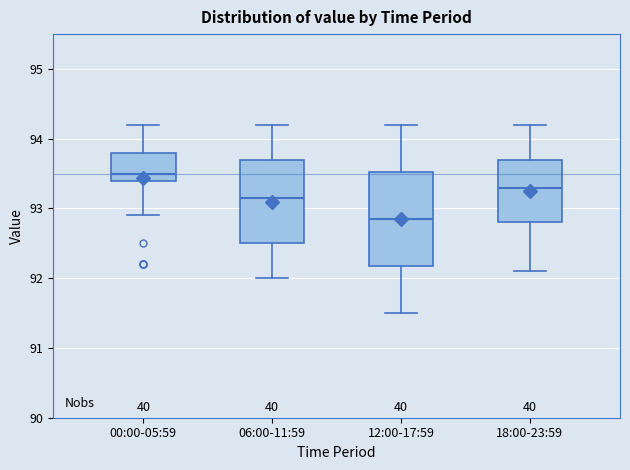

Reading left to right, transcribe this box plot: for each box, give where its median line is, the range the box spans, and where its two whiskers end, as read against the y-axis. The values are not printed on the chart, so give them approximately, as read against the axis.

00:00-05:59: median 93.5, box 93.4 to 93.8, whiskers 92.9 to 94.2
06:00-11:59: median 93.2, box 92.5 to 93.7, whiskers 92.0 to 94.2
12:00-17:59: median 92.9, box 92.2 to 93.5, whiskers 91.5 to 94.2
18:00-23:59: median 93.3, box 92.8 to 93.7, whiskers 92.1 to 94.2